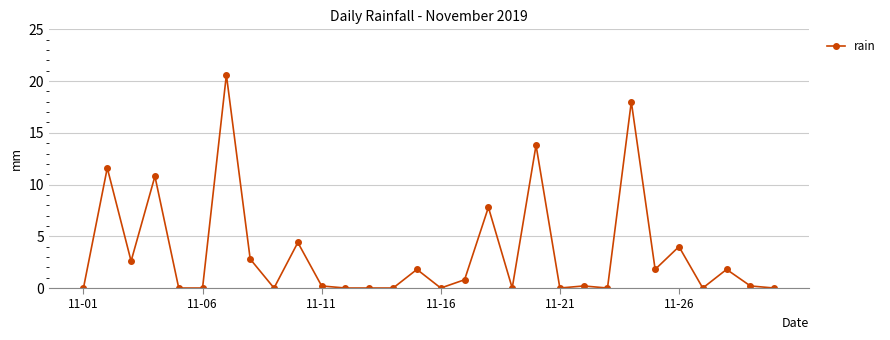

What is the sum of all values?

103.2